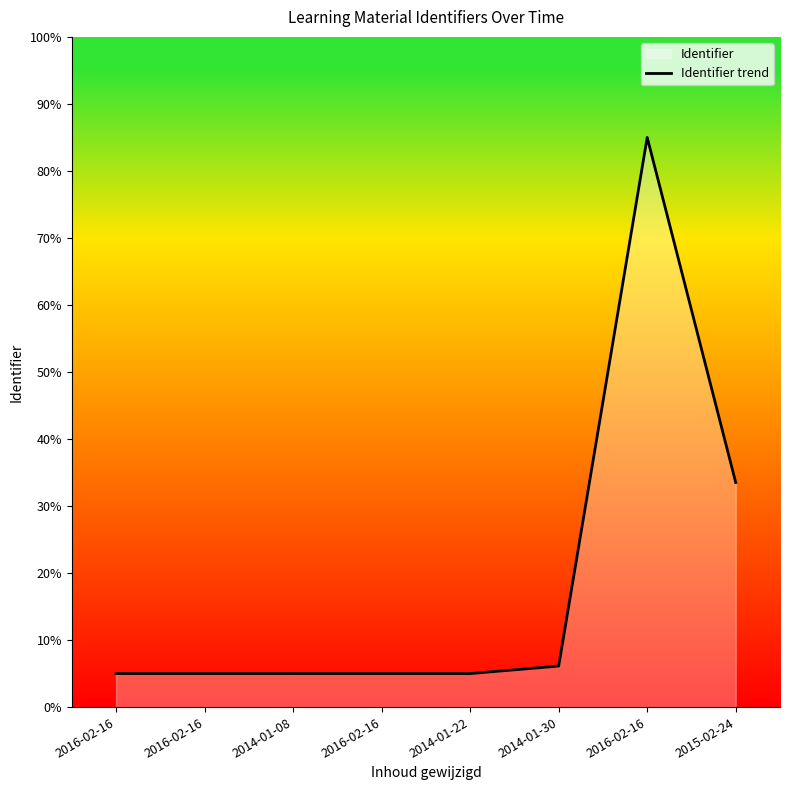

What is the label of the 7th point from the right?

2016-02-16